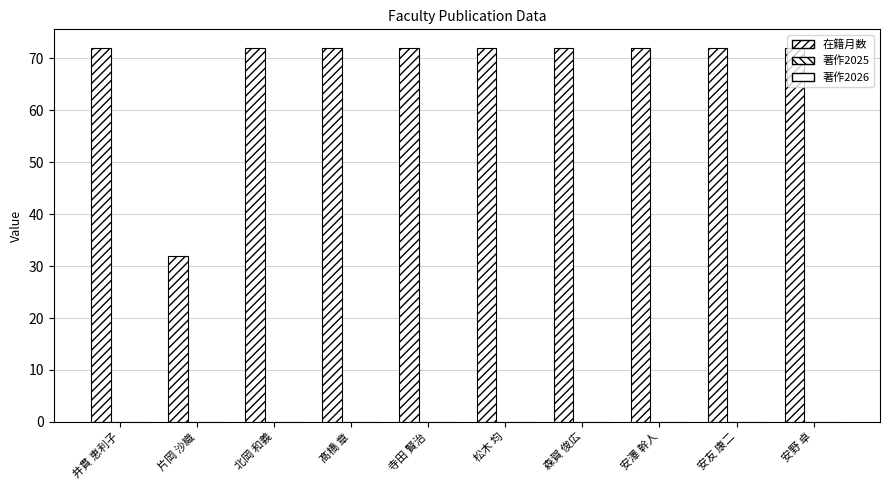

Does the chart contain stacked bars?

No